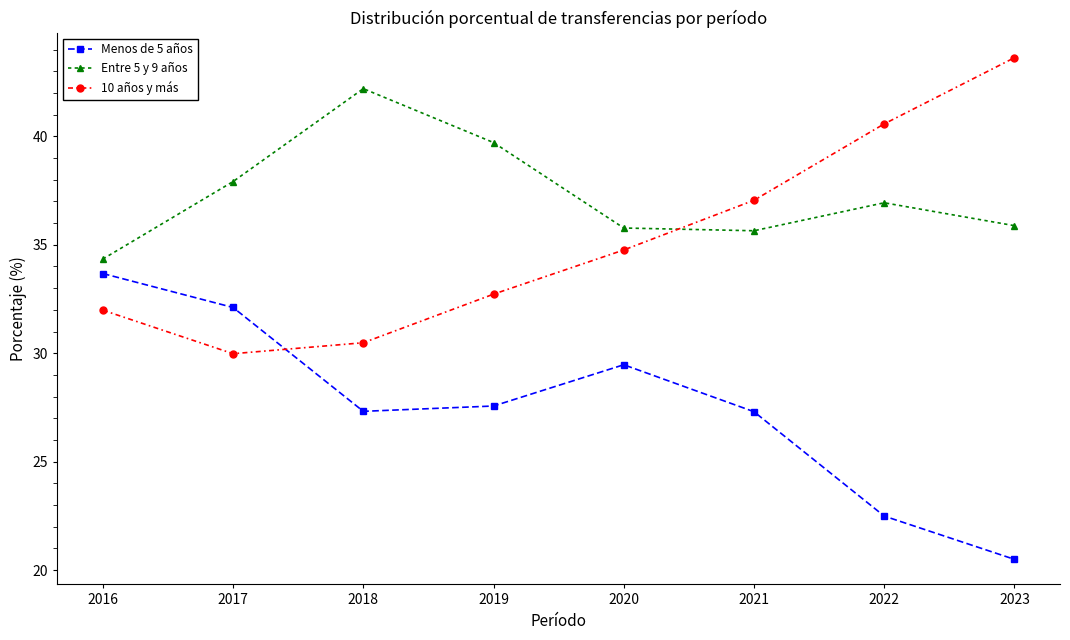

What is the difference between the Menos de 5 años values at 2022 and 2021?

4.8